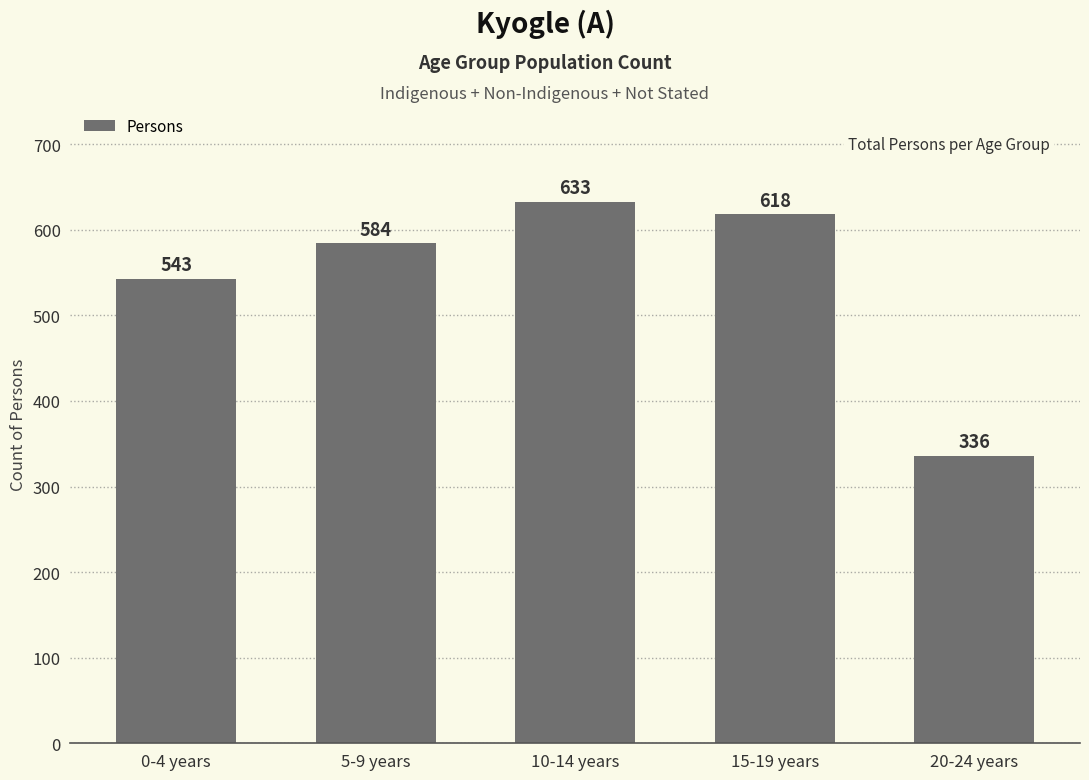

How many series are shown in this chart?

1